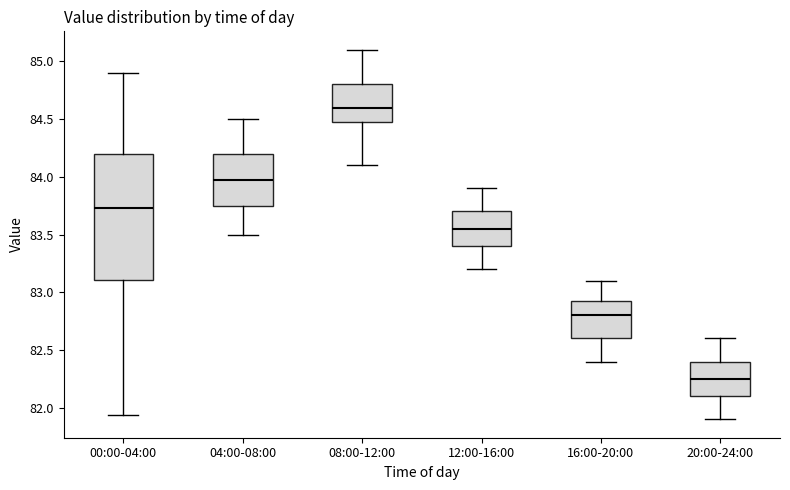

Which box has the lowest median line?

20:00-24:00